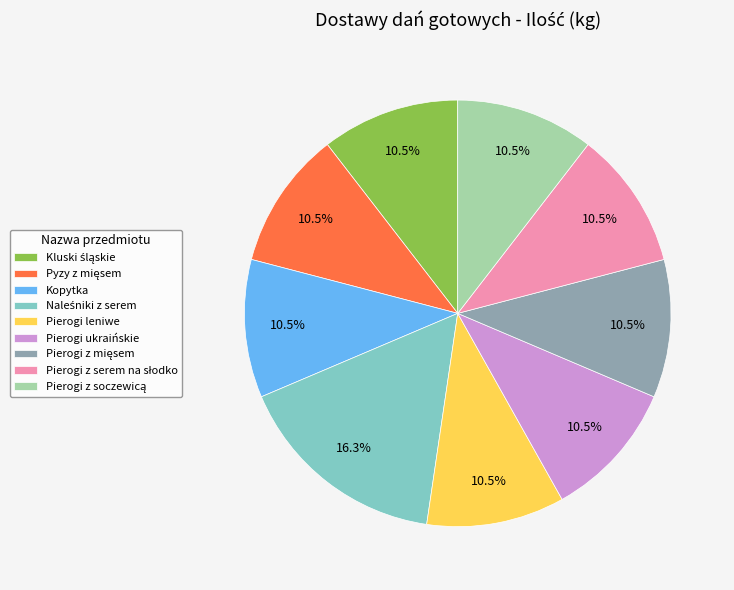

Is there any slice that represents more than half of the pie?

No